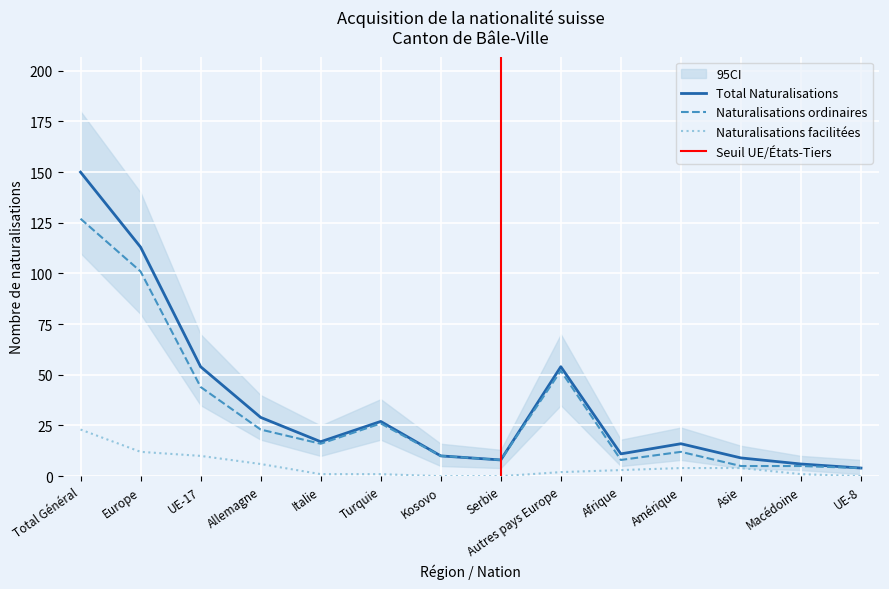

In Naturalisations ordinaires, how many points are lower than both neighbors (excluding endpoints)?

3